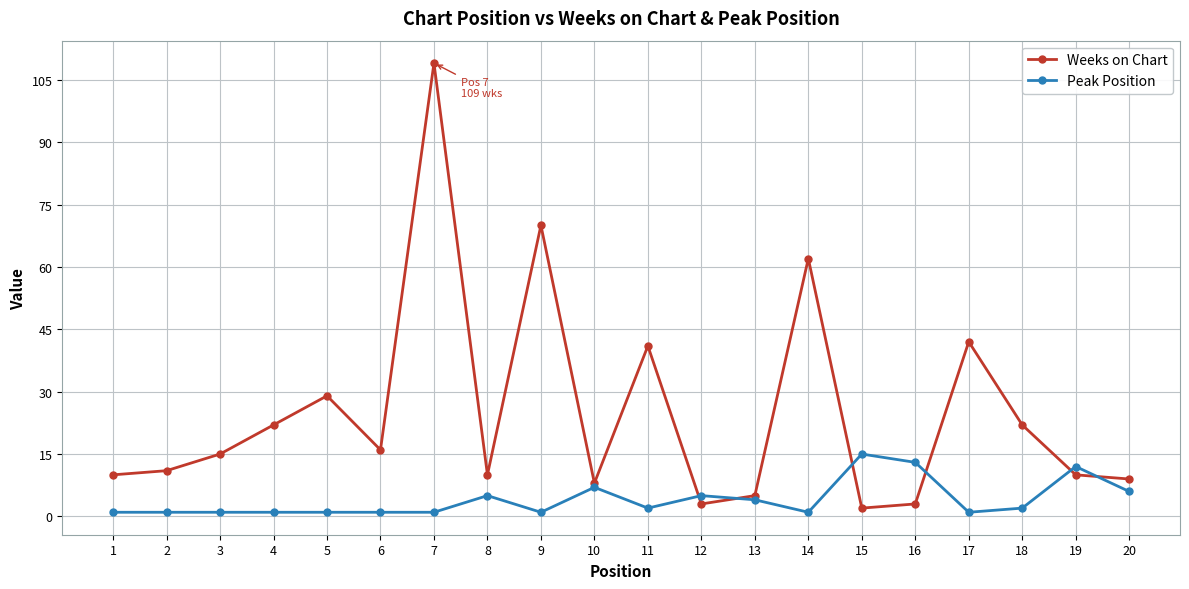

What is the difference between the second highest and second lowest values in the Weeks on Chart series?

67